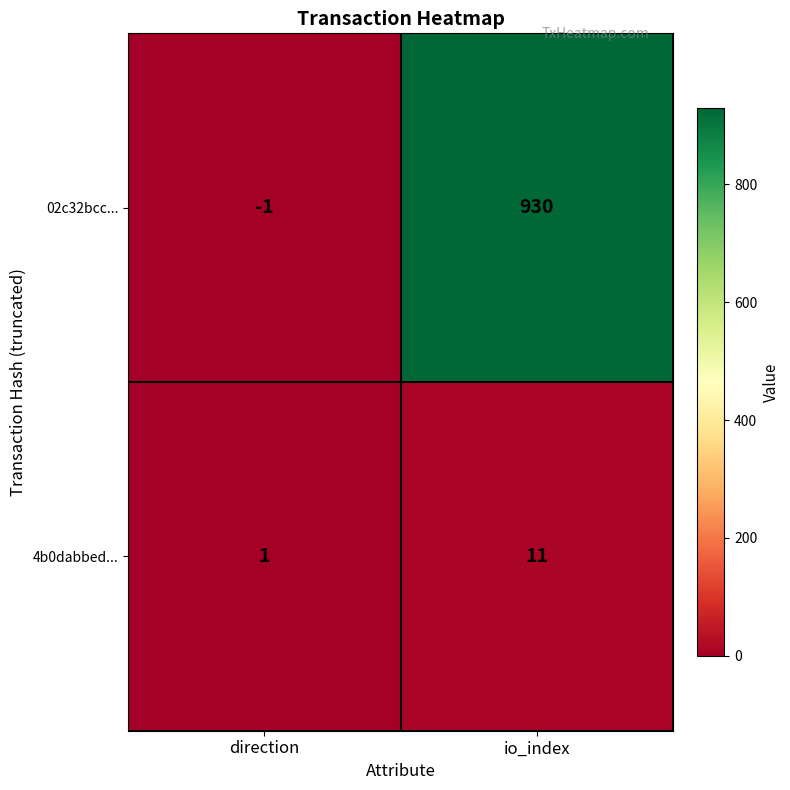

At io_index, list the series in order from smallest to largest.

4b0dabbed..., 02c32bcc...